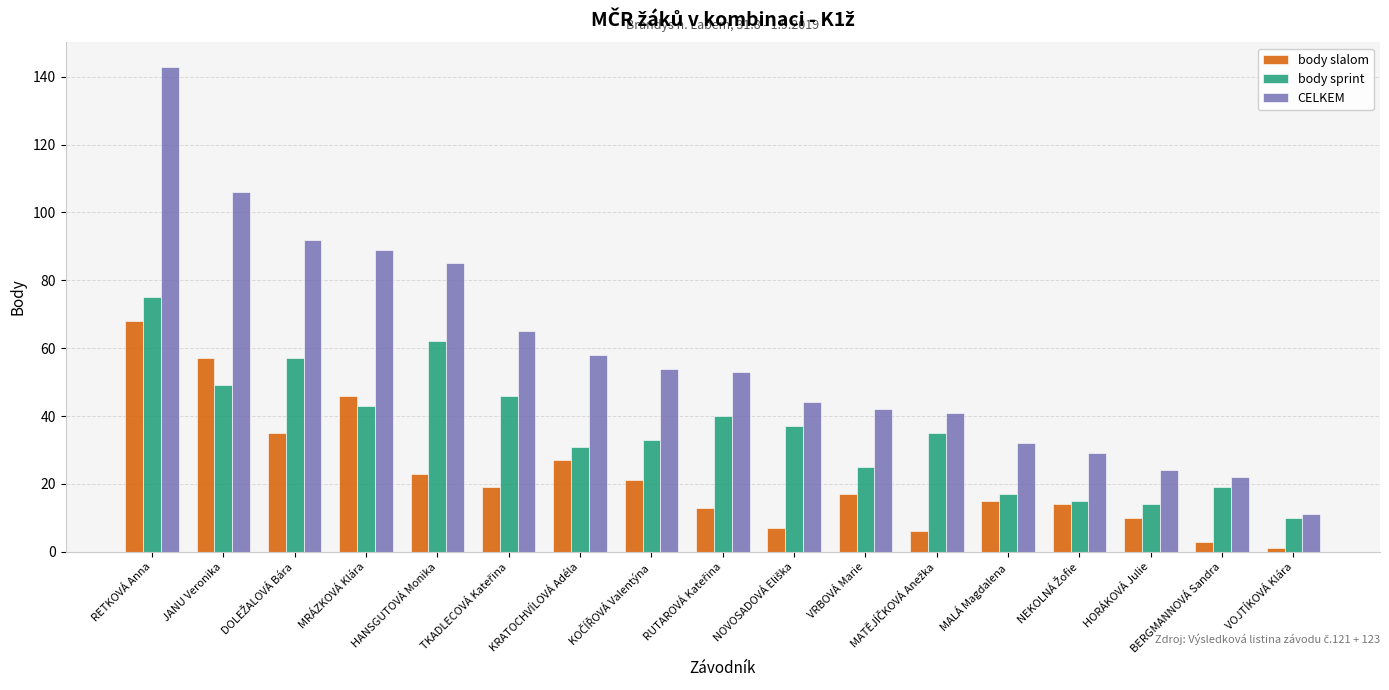

What is the difference between the second highest and second lowest values in the body sprint series?

48